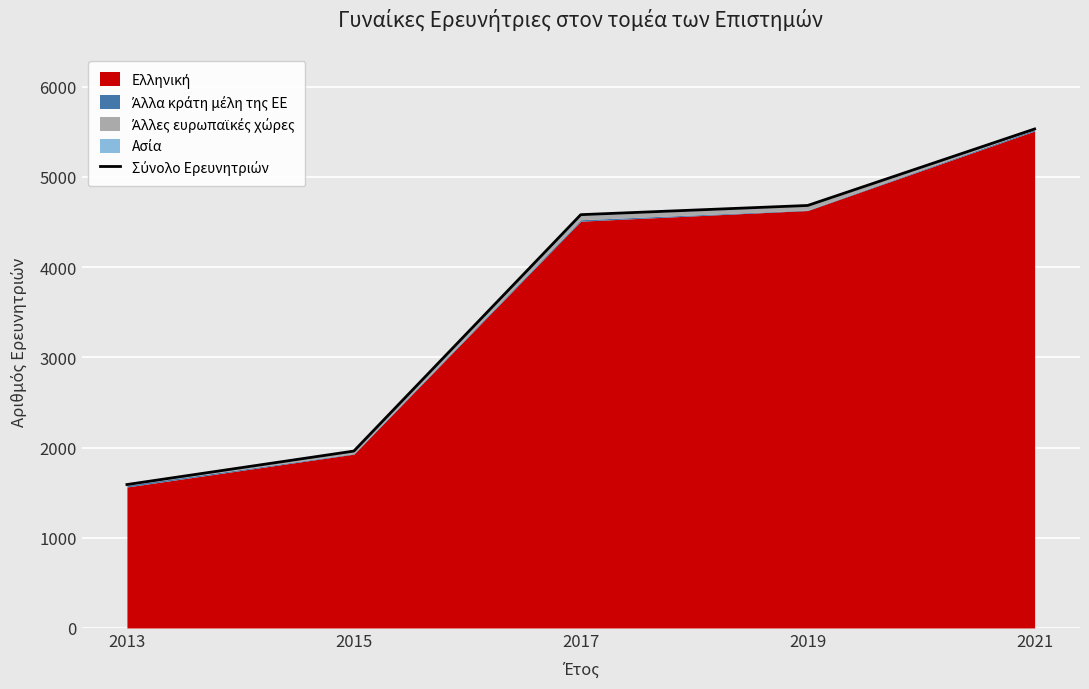

At which category does the chart reach its minimum across all series?

2013